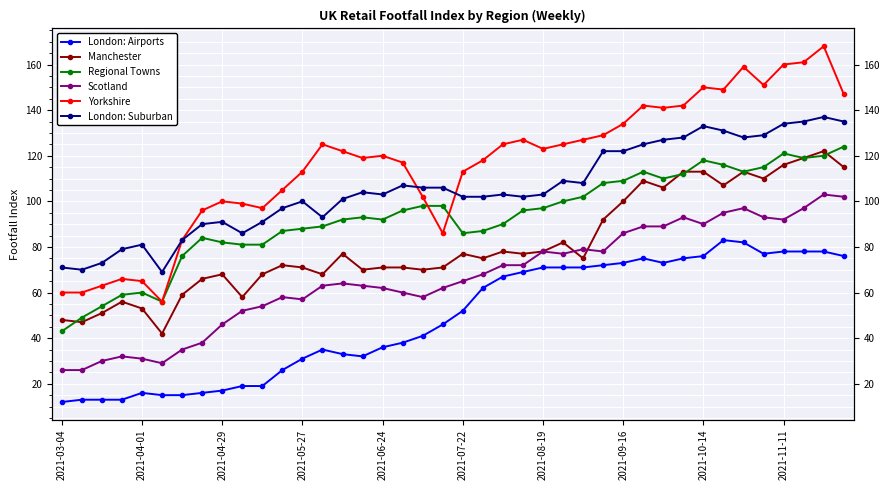

Reading left to right, extract all data points from this chart.

London: Airports: 12	13	13	13	16	15	15	16	17	19	19	26	31	35	33	32	36	38	41	46	52	62	67	69	71	71	71	72	73	75	73	75	76	83	82	77	78	78	78	76
Manchester: 48	47	51	56	53	42	59	66	68	58	68	72	71	68	77	70	71	71	70	71	77	75	78	77	78	82	75	92	100	109	106	113	113	107	113	110	116	119	122	115
Regional Towns: 43	49	54	59	60	56	76	84	82	81	81	87	88	89	92	93	92	96	98	98	86	87	90	96	97	100	102	108	109	113	110	112	118	116	113	115	121	119	120	124
Scotland: 26	26	30	32	31	29	35	38	46	52	54	58	57	63	64	63	62	60	58	62	65	68	72	72	78	77	79	78	86	89	89	93	90	95	97	93	92	97	103	102
Yorkshire: 60	60	63	66	65	56	83	96	100	99	97	105	113	125	122	119	120	117	102	86	113	118	125	127	123	125	127	129	134	142	141	142	150	149	159	151	160	161	168	147
London: Suburban: 71	70	73	79	81	69	83	90	91	86	91	97	100	93	101	104	103	107	106	106	102	102	103	102	103	109	108	122	122	125	127	128	133	131	128	129	134	135	137	135